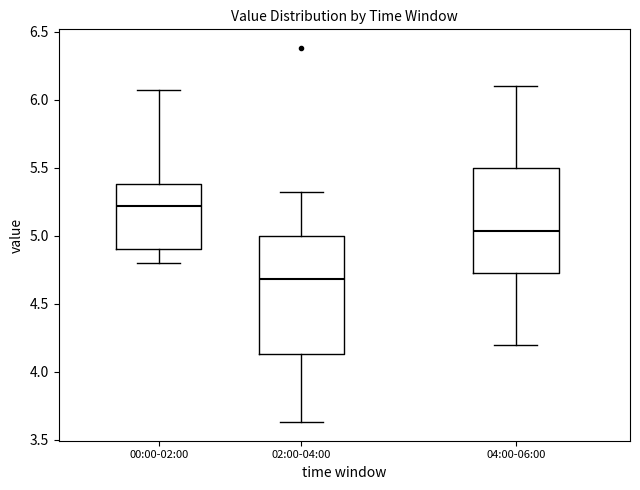

Reading left to right, read every box against the y-axis: the position of its median line, the range the box covers, and the ends of its whiskers. The values are not printed on the chart, so give them approximately, as read against the axis.

00:00-02:00: median 5.20, box 4.90 to 5.40, whiskers 4.80 to 6.05
02:00-04:00: median 4.70, box 4.15 to 5.00, whiskers 3.65 to 5.30
04:00-06:00: median 5.05, box 4.75 to 5.50, whiskers 4.20 to 6.10